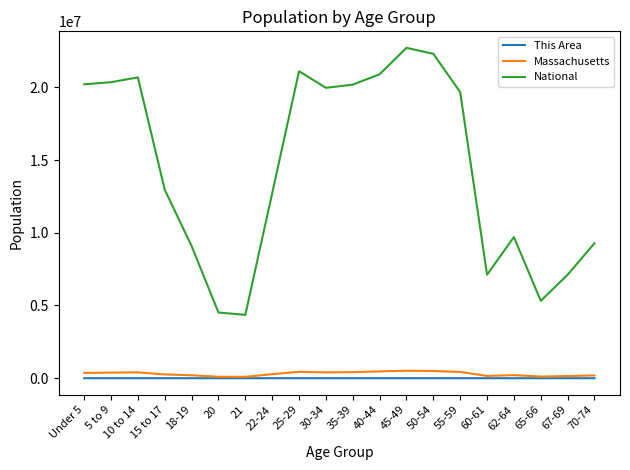

True or false: National and Massachusetts intersect in this chart.

False